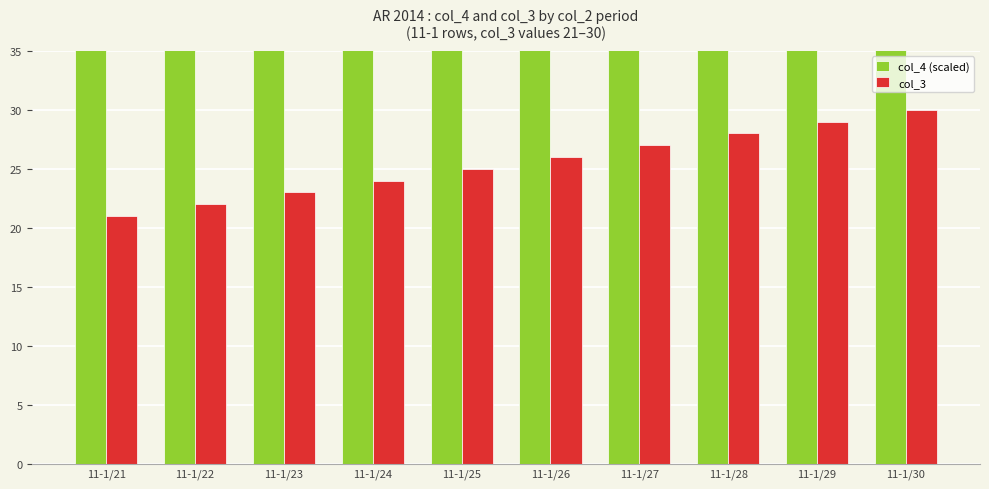

How many data points does each series have?

10